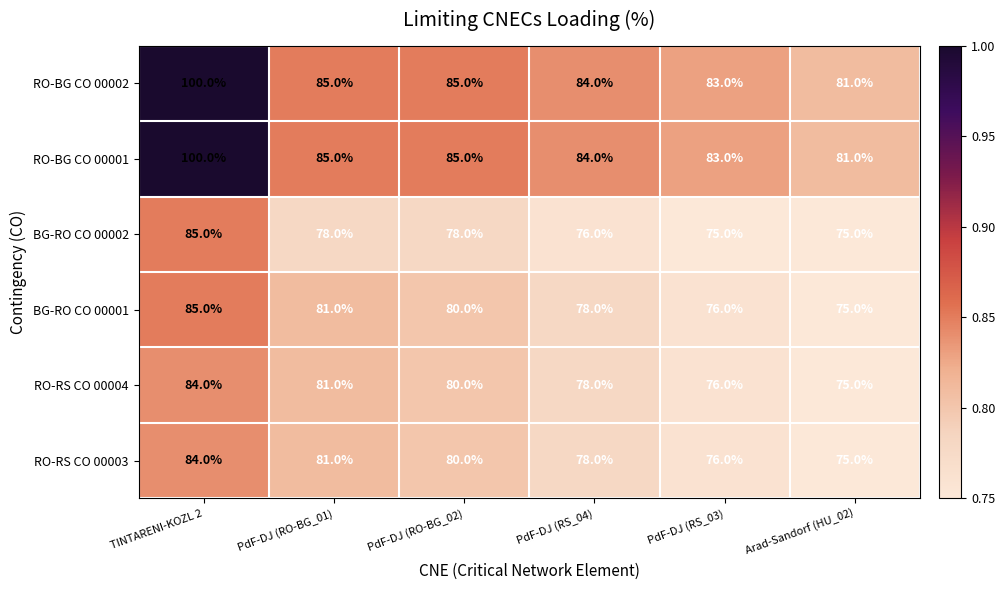

What is the maximum value shown in the chart?

100